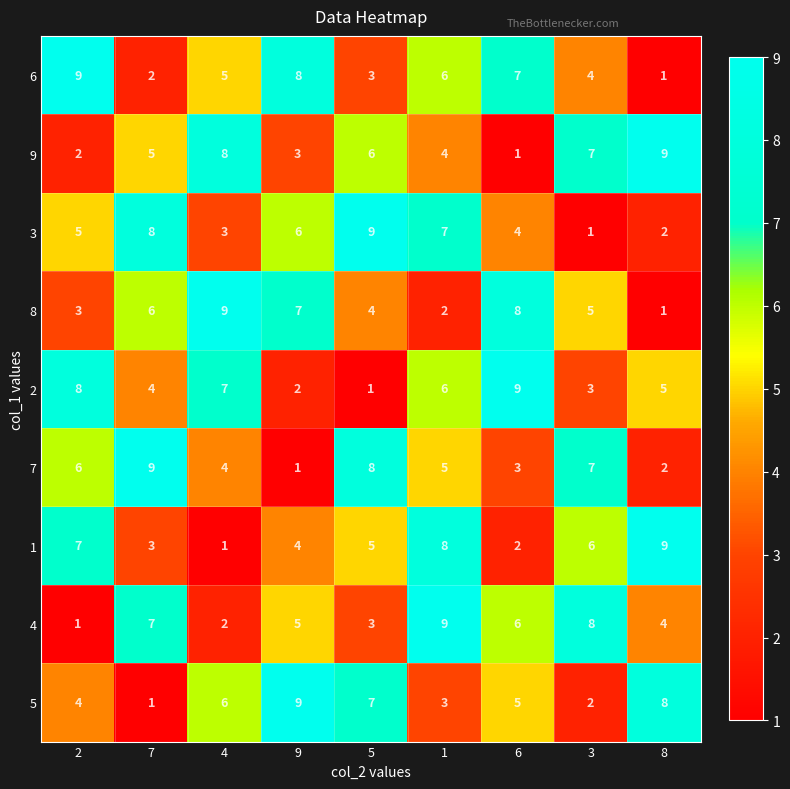

What is the maximum value shown in the chart?

9